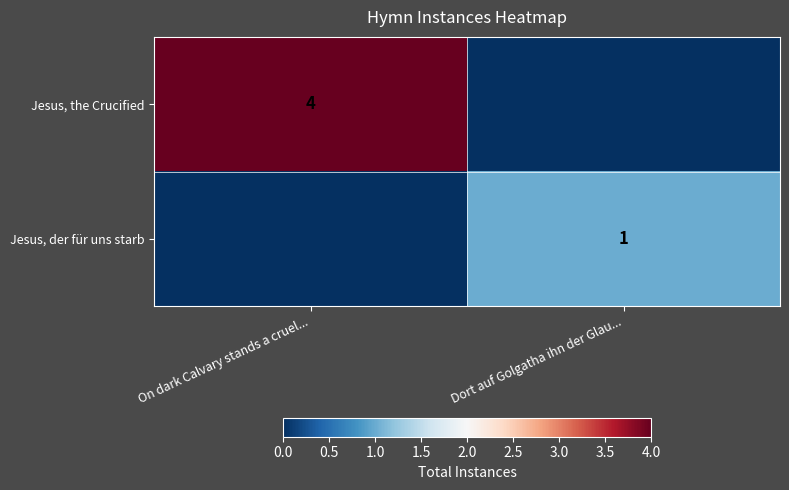

The value of Jesus, the Crucified at On dark Calvary stands a cruel... is 2. True or false?

False